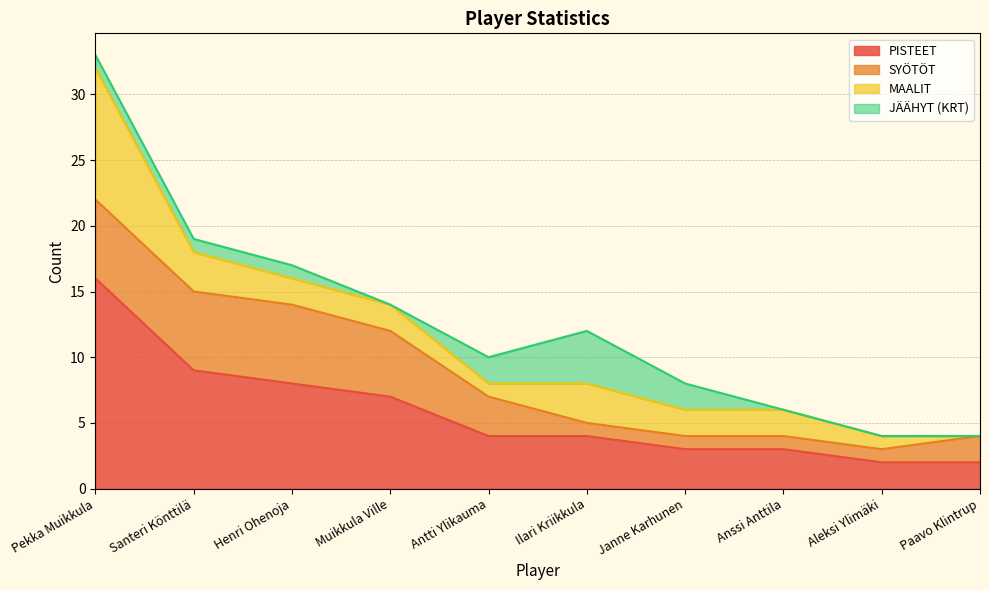

Which category has the lowest value across all series?

Paavo Klintrup